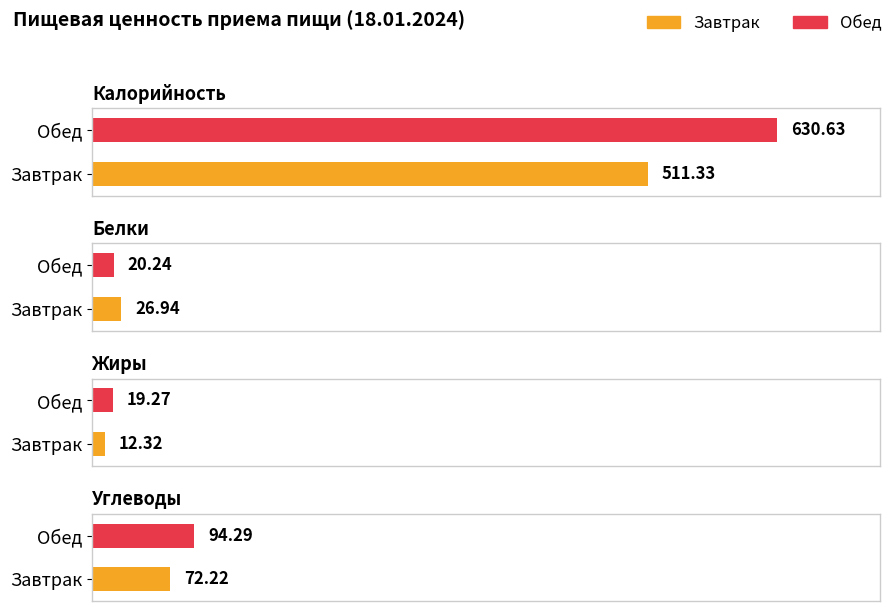

What is the average value of the Жиры series?

15.8